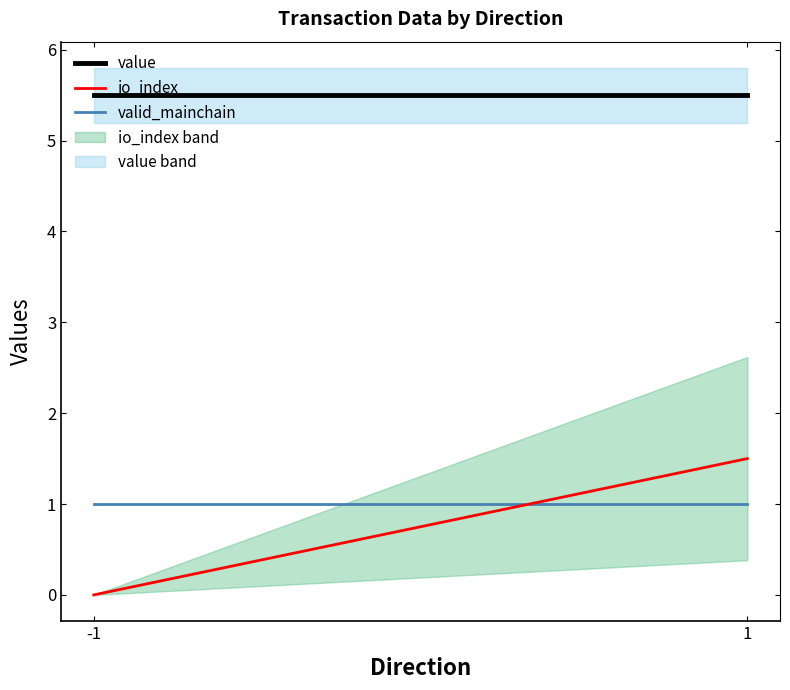

The value series shows 5.5 at 1. True or false?

True